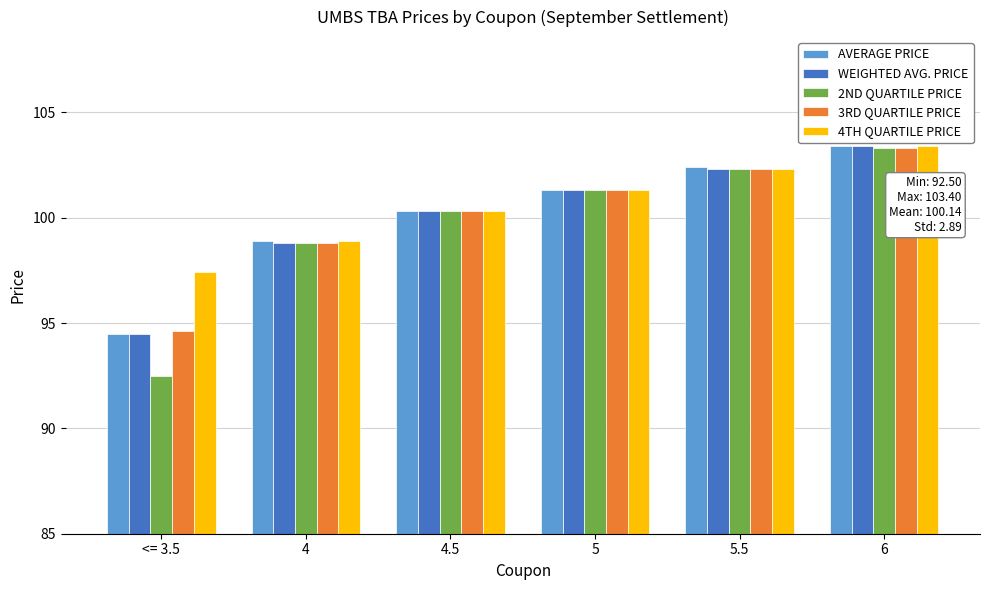

What is the difference between the maximum and minimum values in the 4TH QUARTILE PRICE series?

6.0